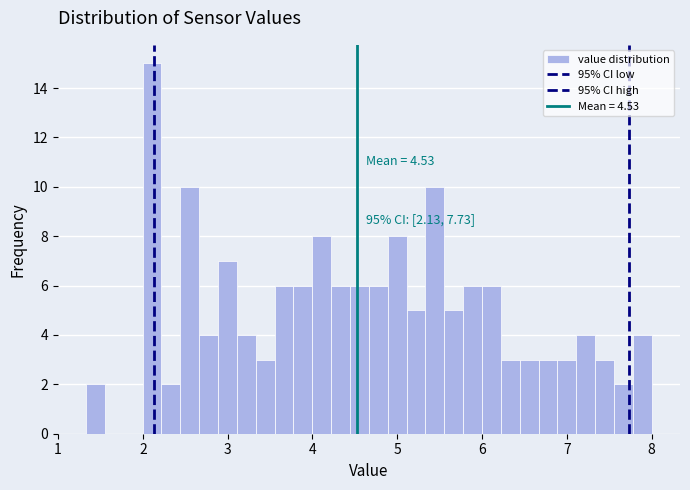

Around what value on the x-axis is the tallest bar? Give the approximate position of its centre, as read against the axis.

2.1